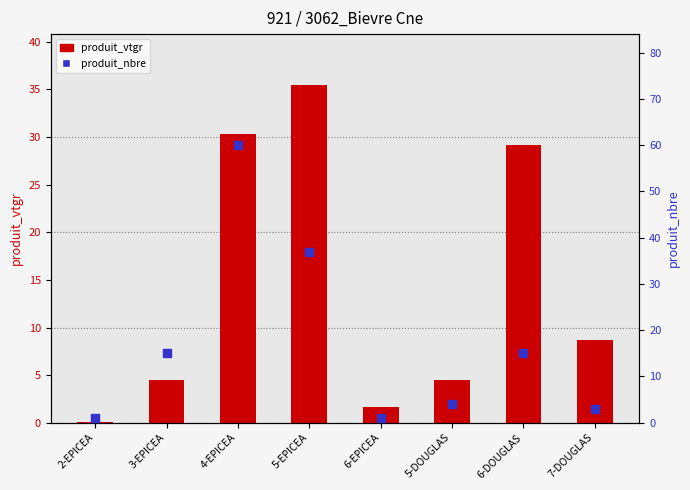

Is the value of produit_nbre at 4-EPICEA greater than the value of produit_vtgr at 5-DOUGLAS?

Yes